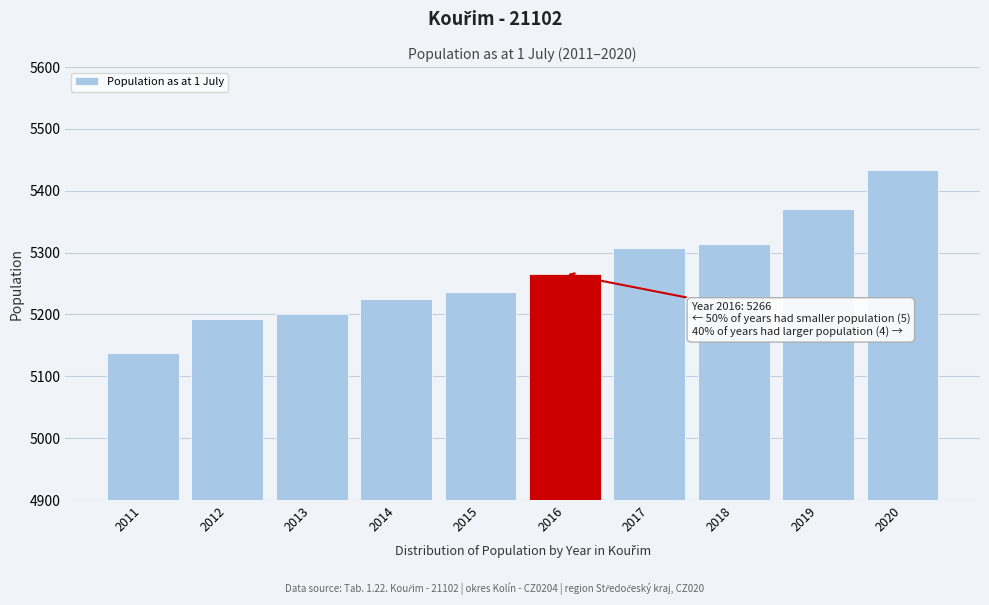

Reading left to right, transcribe all the data shown in this chart.

5138	5193	5201	5225	5236	5266	5308	5314	5370	5433